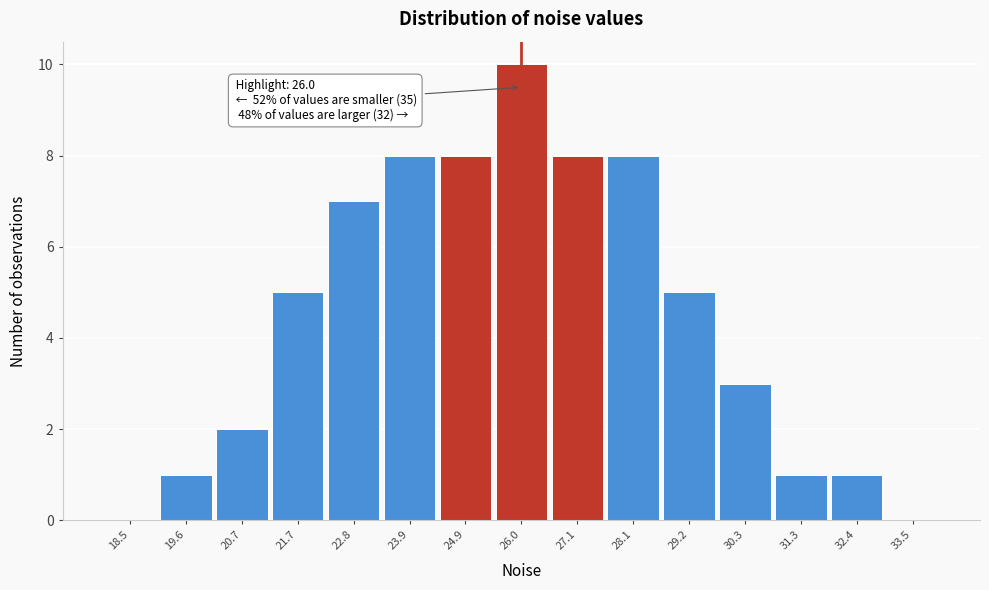

Over which range of the x-axis is the bar tallest?

25.4 to 26.6